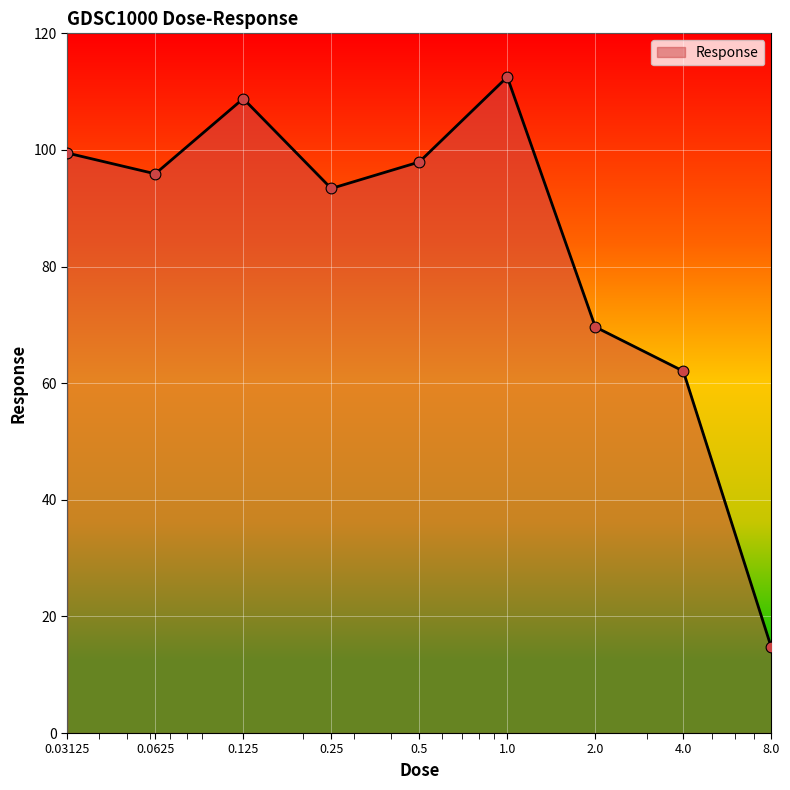

What is the smallest value displayed?

14.7